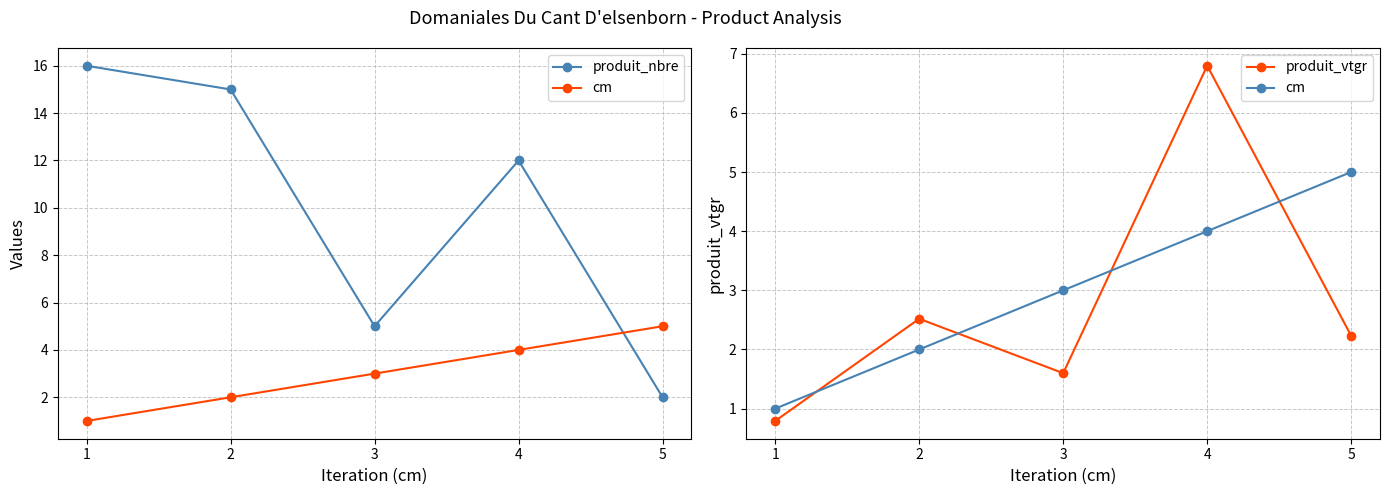

What is the spread (max minus min) of values at 2?

13.0